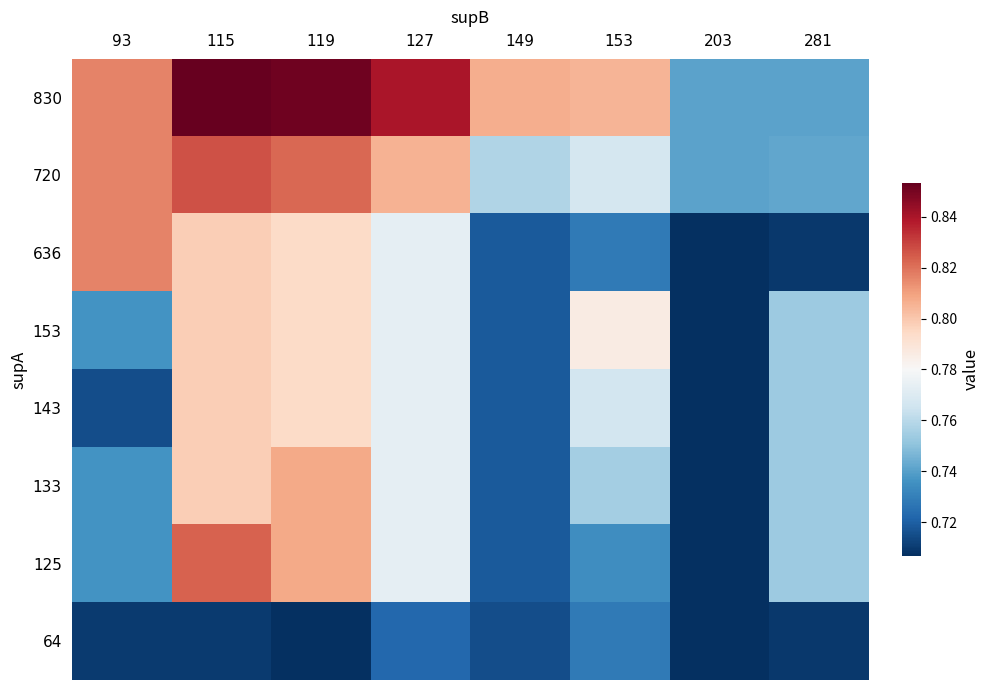

What is the total value across all series at 153?

6.1